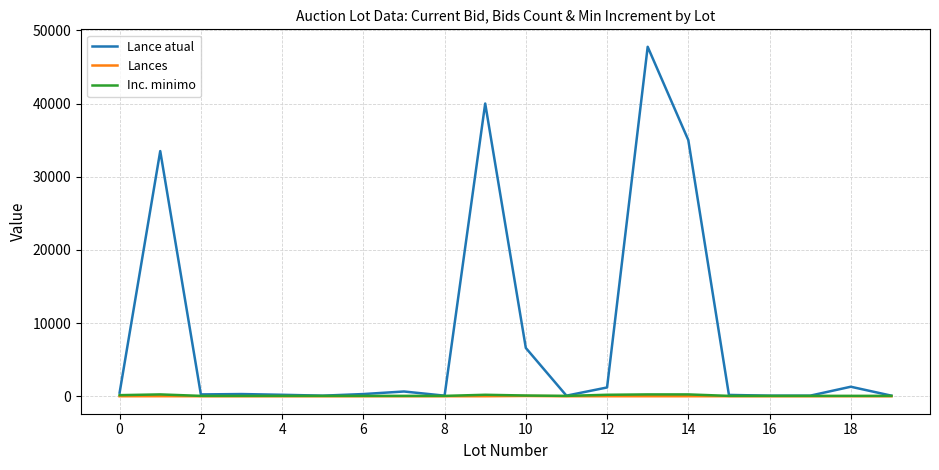

Which series has the largest total across all categories?

Lance atual